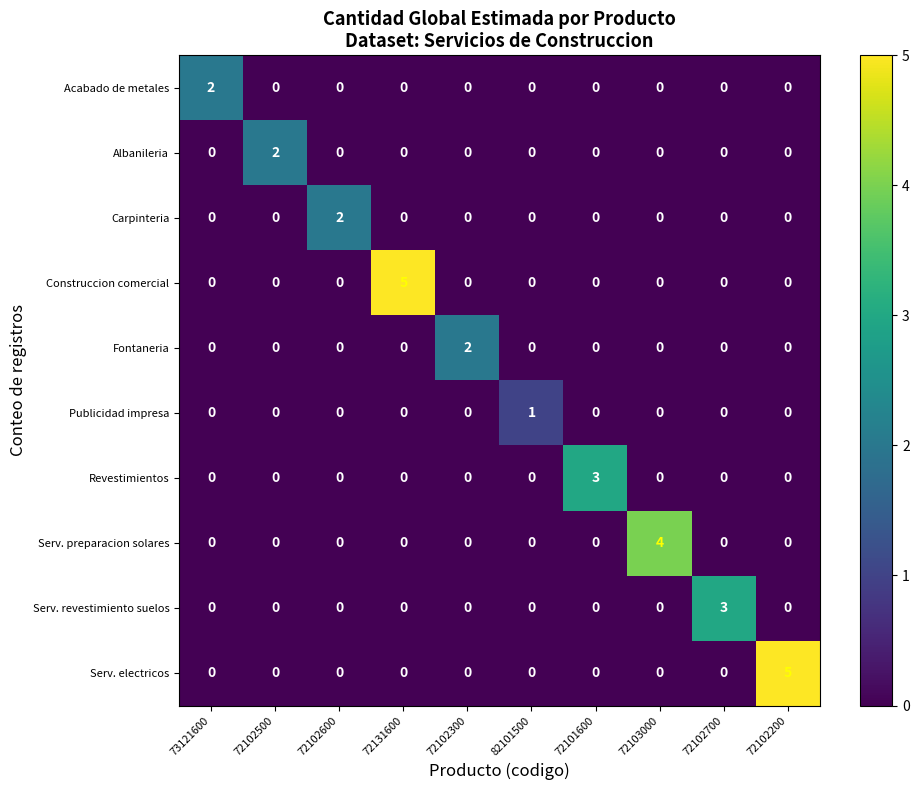

What is the greatest value displayed?

5